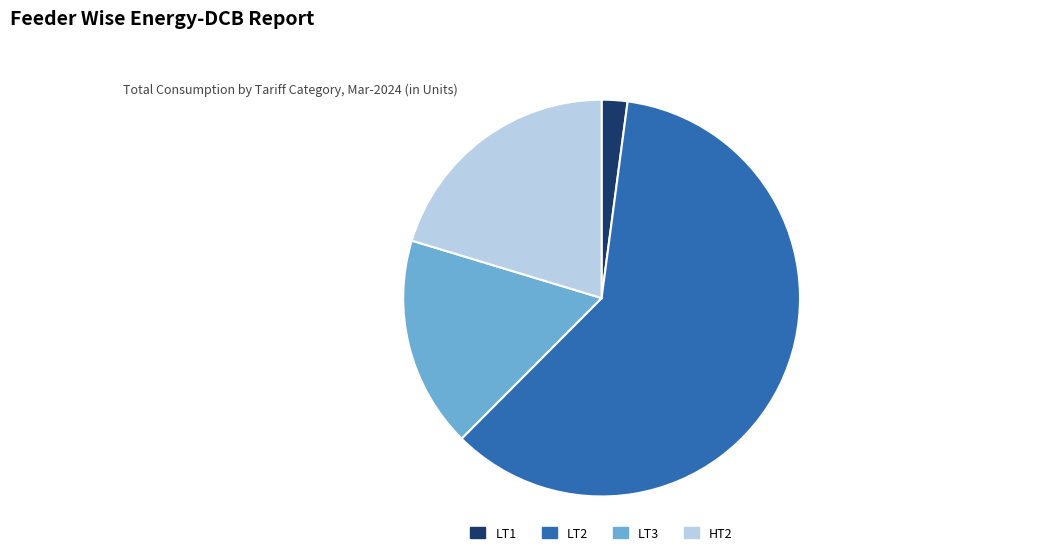

Combined, do HT2 and LT1 account for over 50%?

No